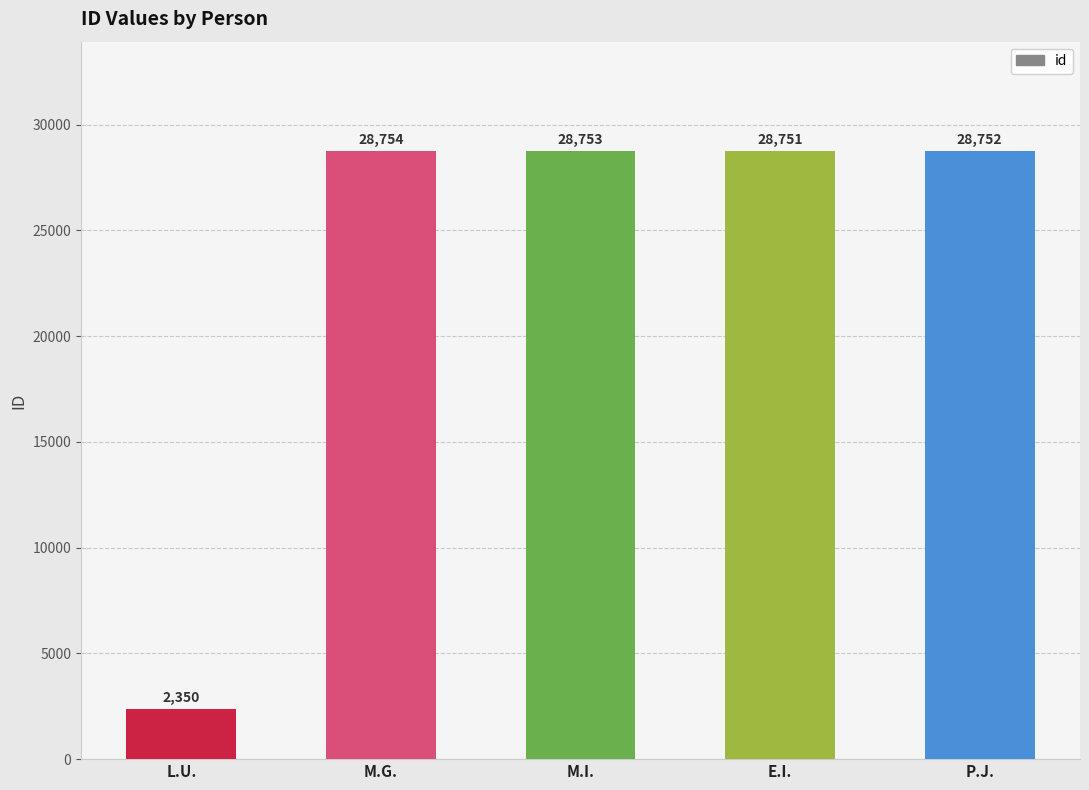

List the labels in order of value, largest first.

M.G., M.I., P.J., E.I., L.U.